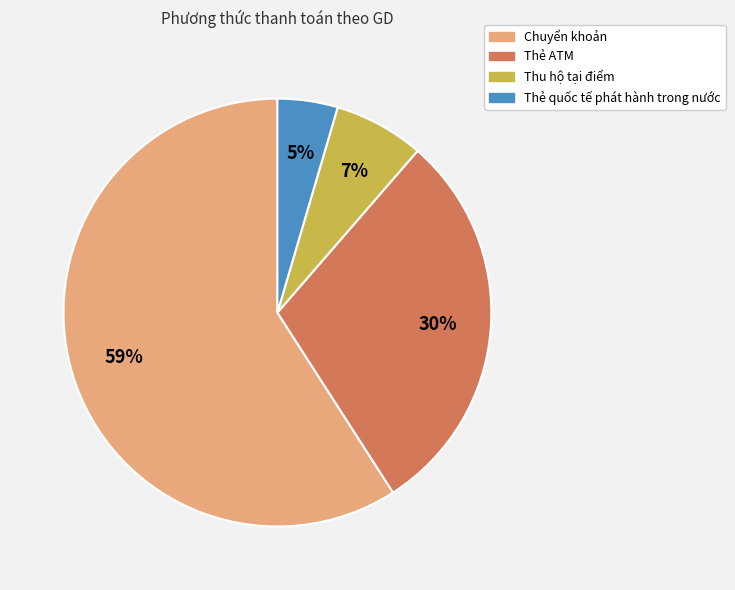

To the nearest percent, what portion does Thẻ quốc tế phát hành trong nước represent?

5%